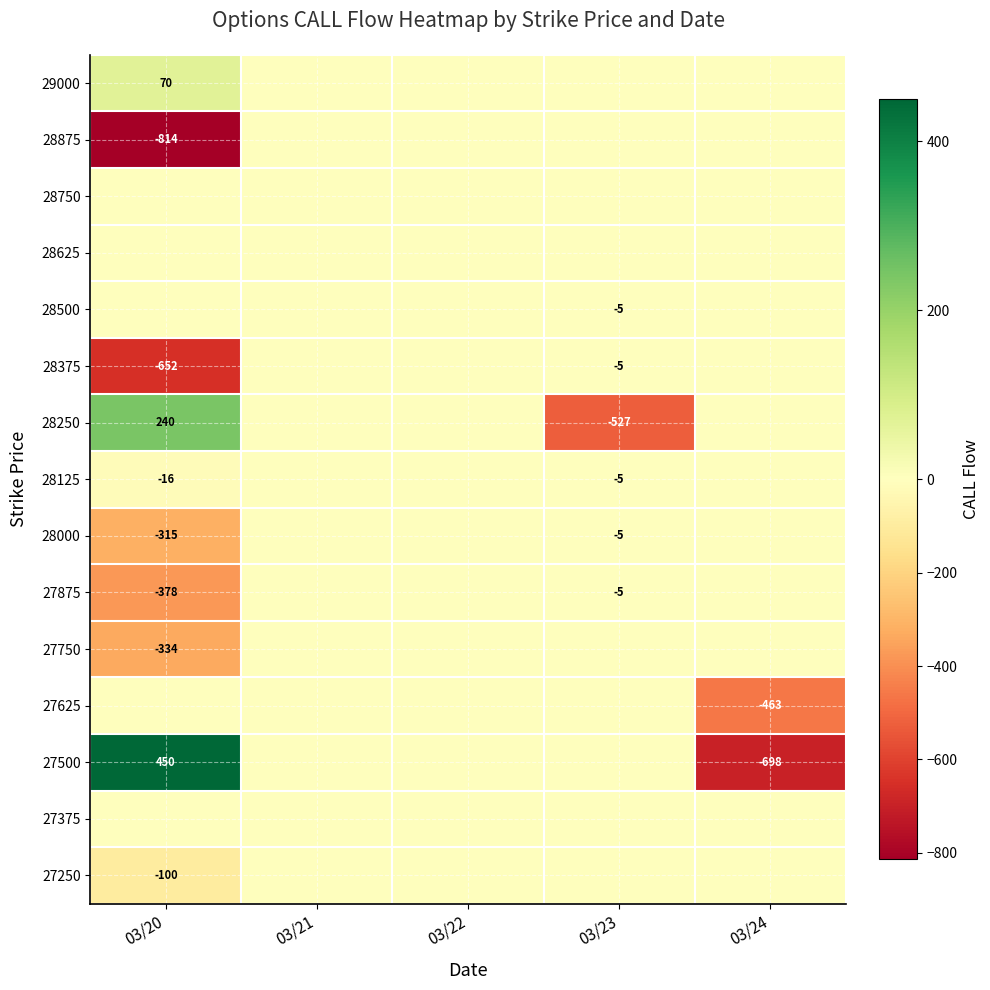

The 28375 series shows -7 at 03/23. True or false?

False